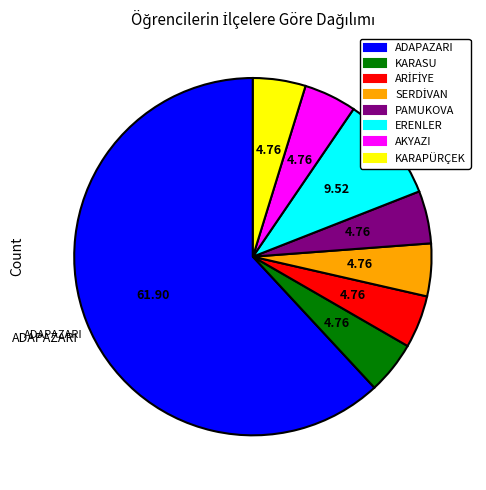

Which slice is the largest?

ADAPAZARI